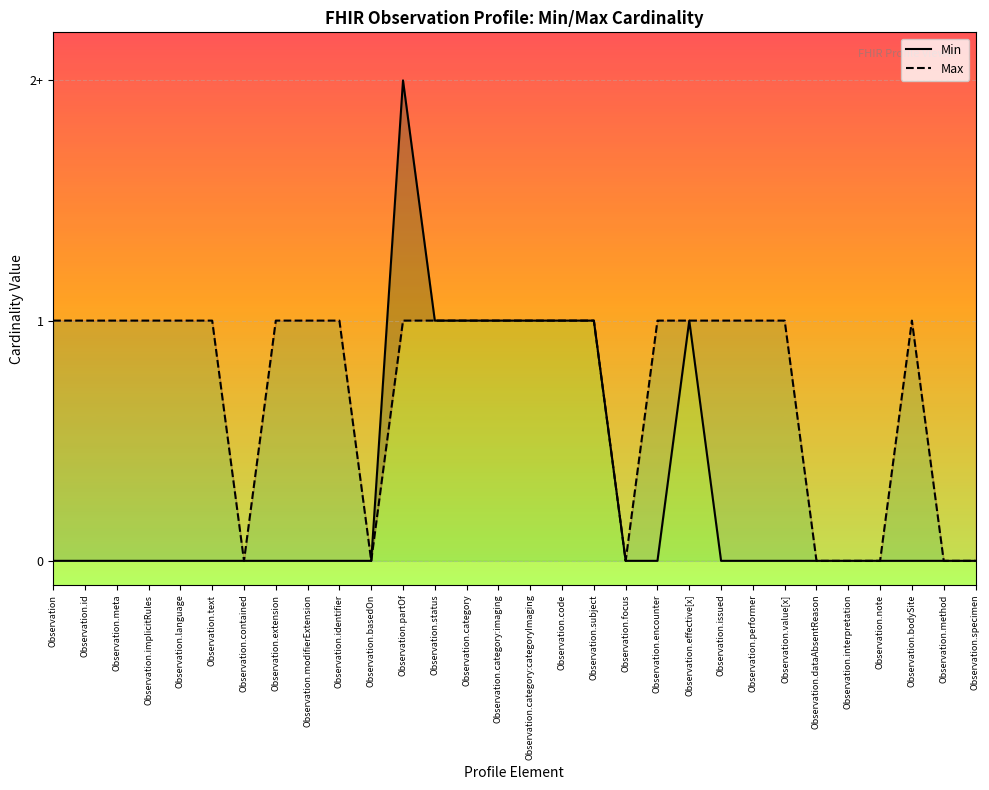

What is the approximate value of Min at Observation.subject?

1